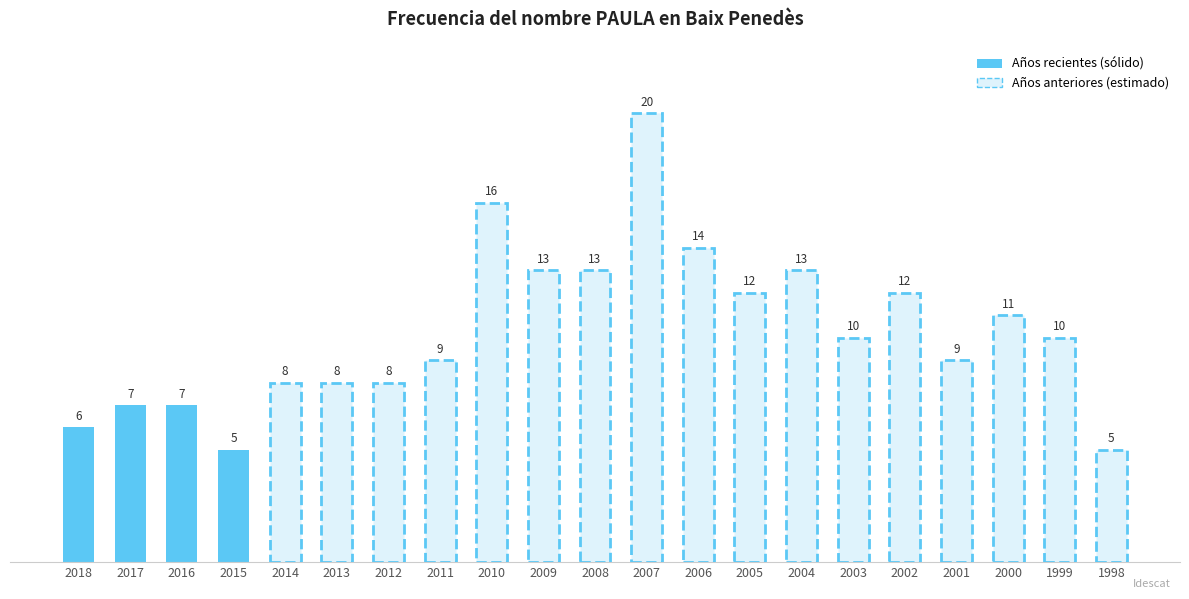

Does the chart contain any negative values?

No